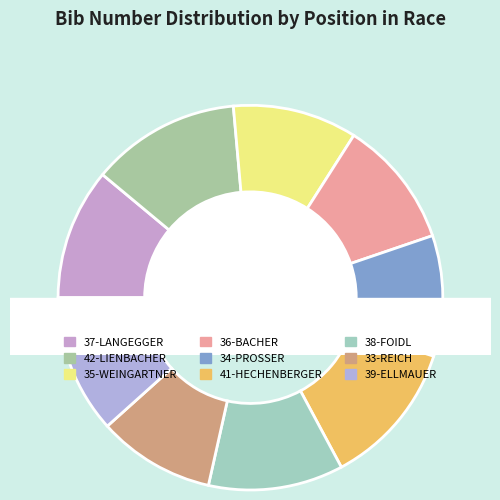

The 36-BACHER slice represents 1% of the pie. True or false?

False